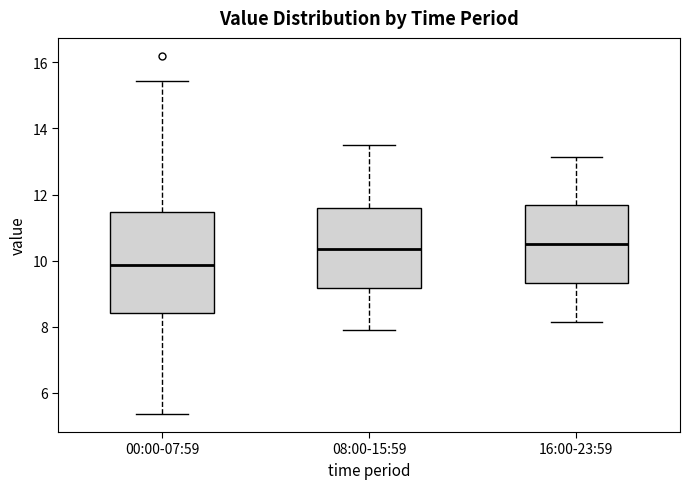

Which box is the tallest, from its lower edge to its upper edge?

00:00-07:59